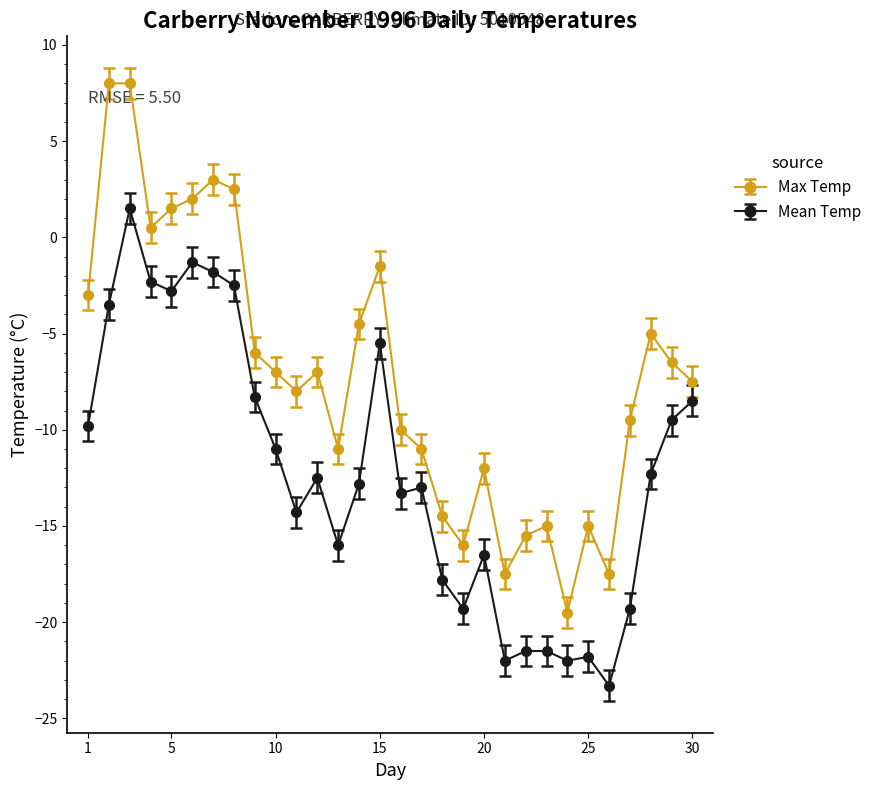

Which series has the largest total across all categories?

Max Temp